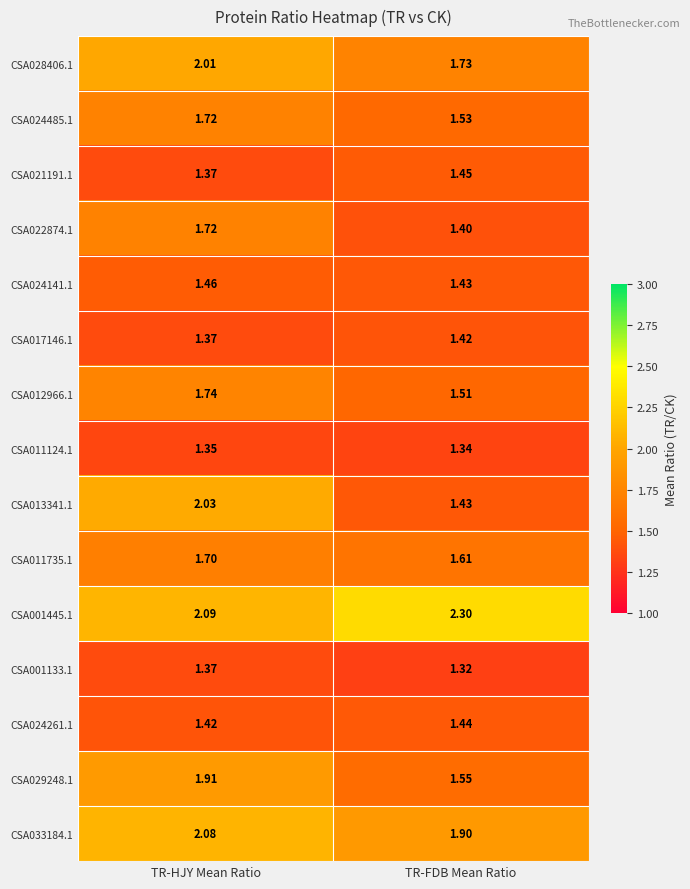

At which category does the chart reach its minimum across all series?

TR-FDB Mean Ratio